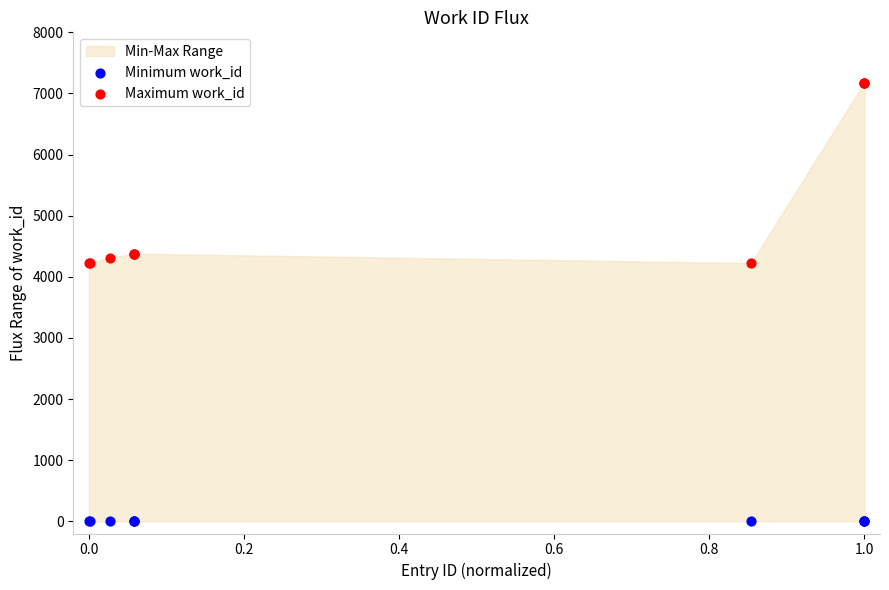

Which series contains the lowest Y value?

Minimum work_id